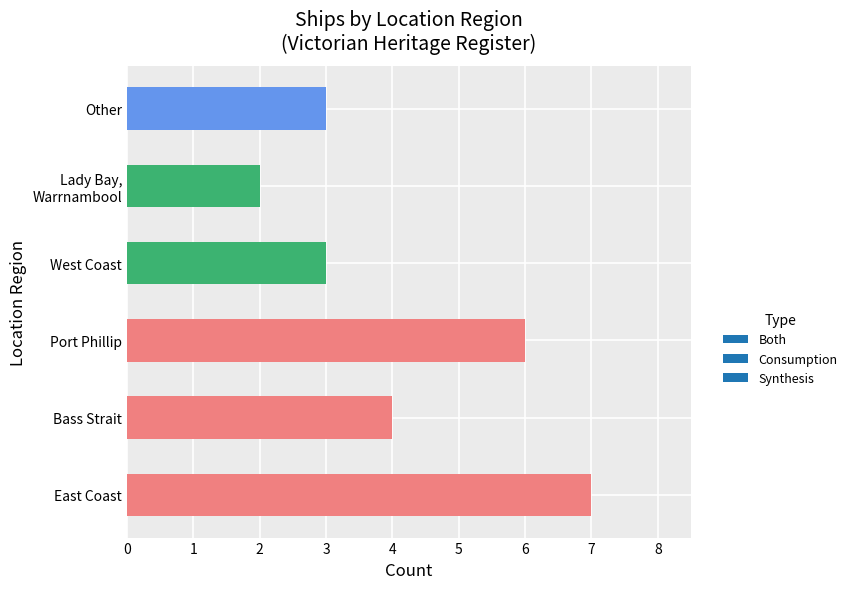

The chart shows a value of 3 at West Coast. True or false?

True